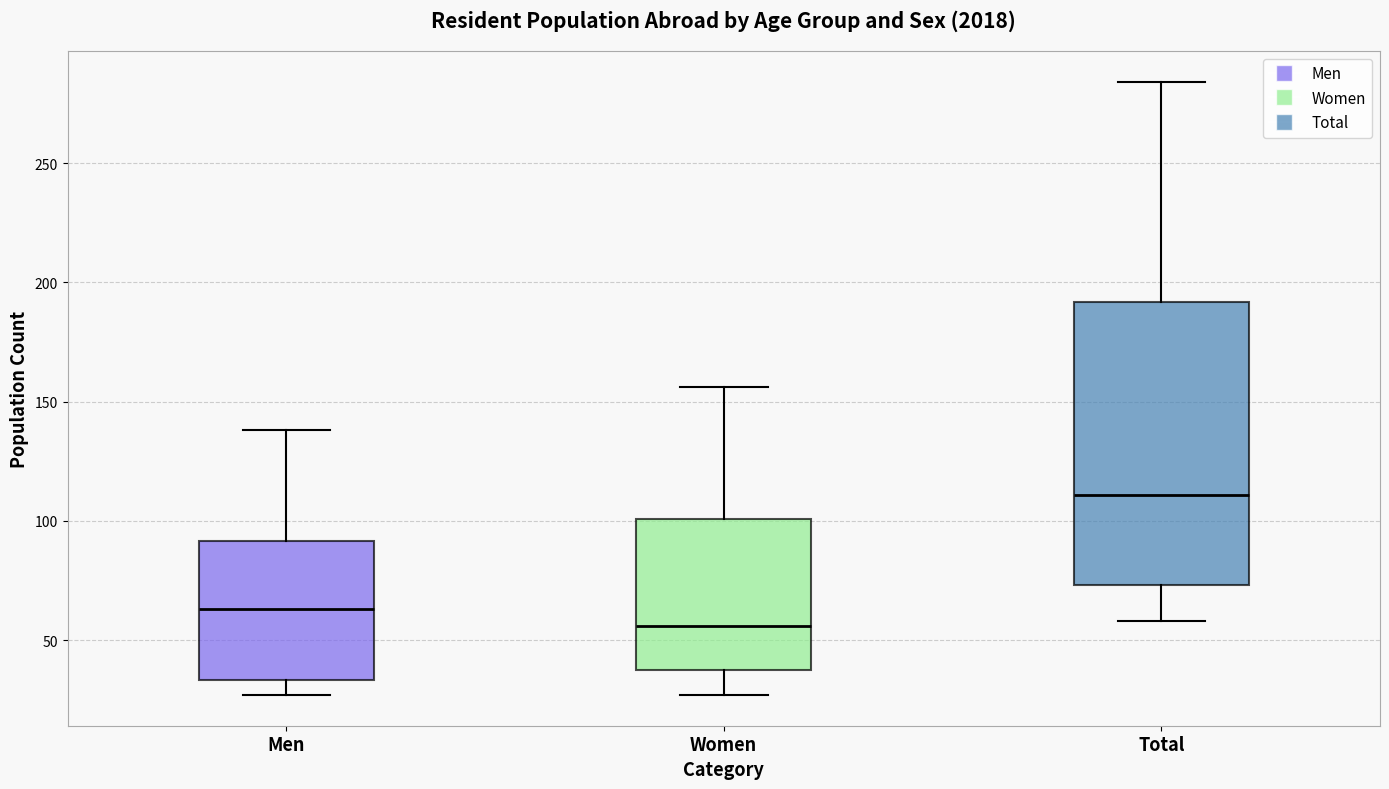

Reading left to right, read every box against the y-axis: the position of its median line, the range the box covers, and the ends of its whiskers. The values are not printed on the chart, so give them approximately, as read against the axis.

Men: median 65, box 35 to 90, whiskers 25 to 140
Women: median 55, box 40 to 100, whiskers 25 to 155
Total: median 110, box 75 to 190, whiskers 60 to 285